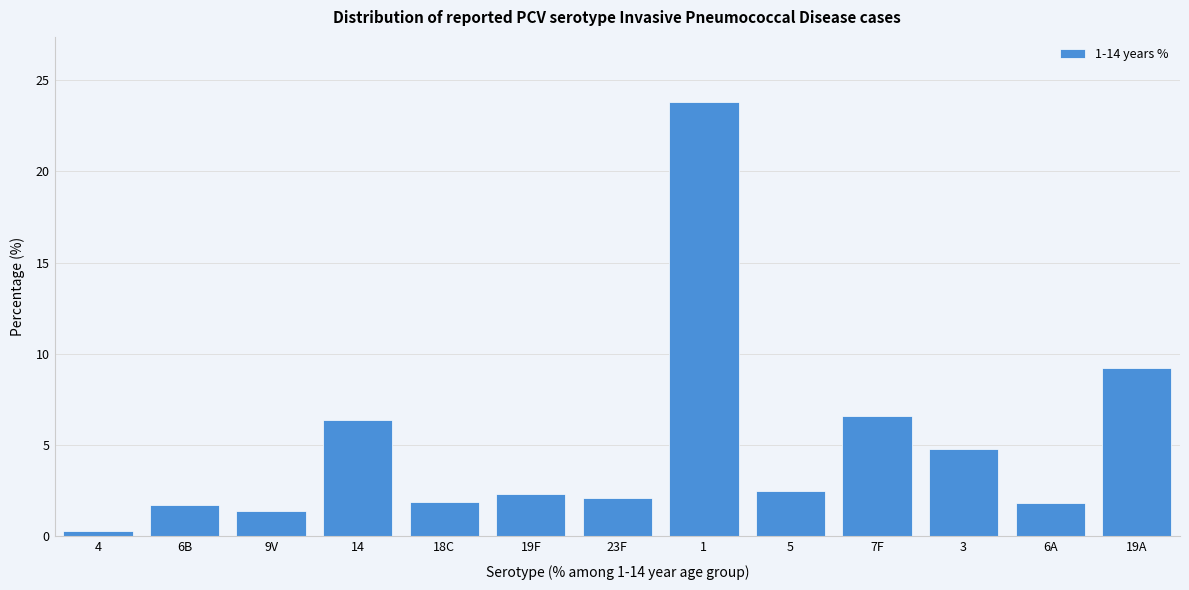

What position from the right is 6A?

2